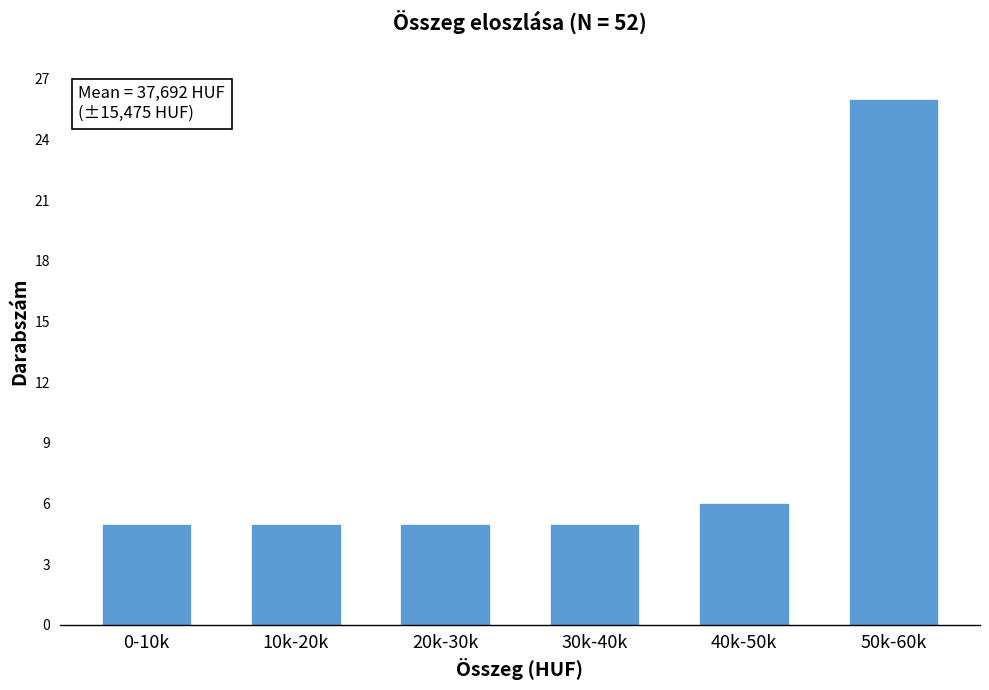

Reading left to right, list all the values displayed in this chart.

5	5	5	5	6	26